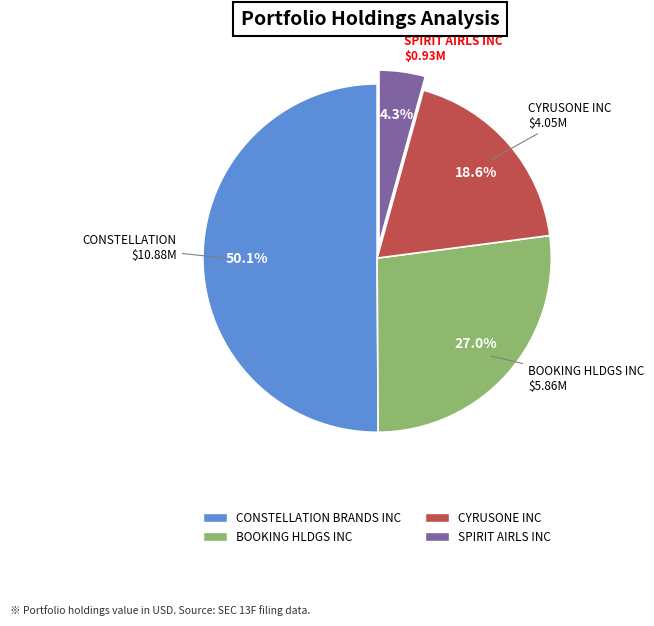

Which slice represents more than half of the pie?

CONSTELLATION BRANDS INC